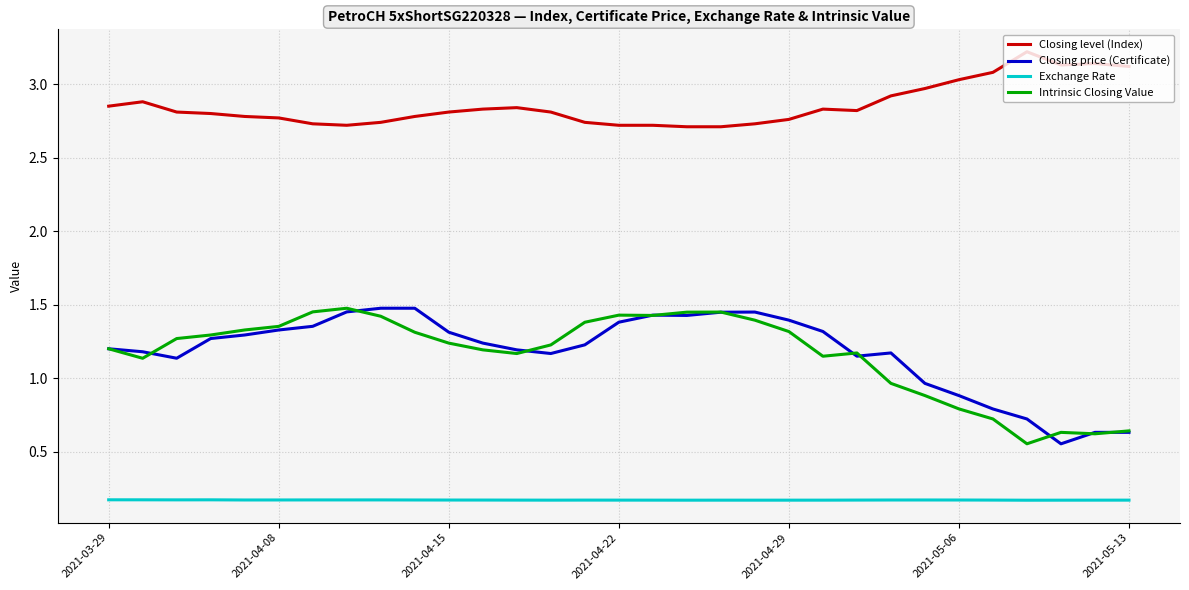

True or false: Closing level (Index) and Exchange Rate cross at least once.

False